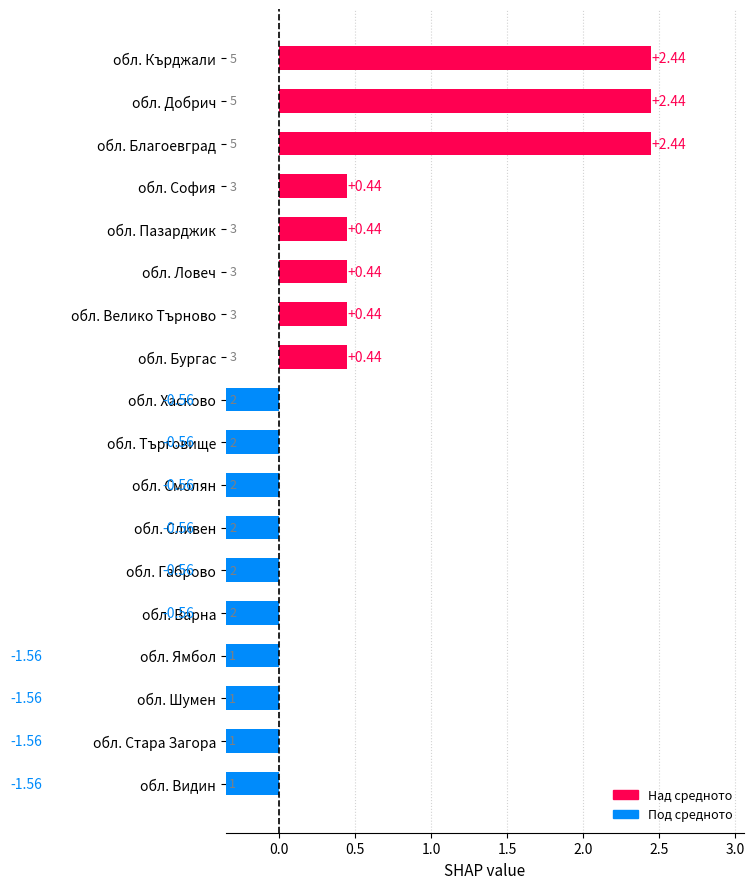

Reading left to right, what are all the values shown in this chart?

обл. Благоевград=5	обл. Ловеч=3	обл. Добрич=5	обл. Сливен=2	обл. Варна=2	обл. Кърджали=5	обл. Габрово=2	обл. София=3	обл. Бургас=3	обл. Пазарджик=3	обл. Видин=1	обл. Велико Търново=3	обл. Търговище=2	обл. Хасково=2	обл. Шумен=1	обл. Ямбол=1	обл. Стара Загора=1	обл. Смолян=2